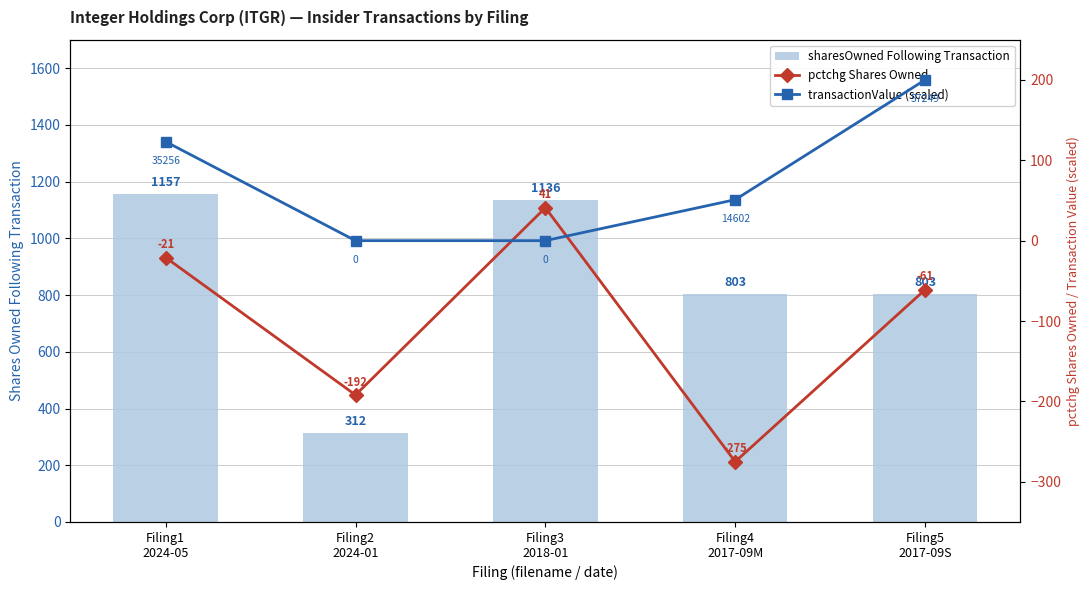

What is the sum of the sharesOwned Following Transaction values at Filing3
2018-01 and Filing2
2024-01?

1448.0